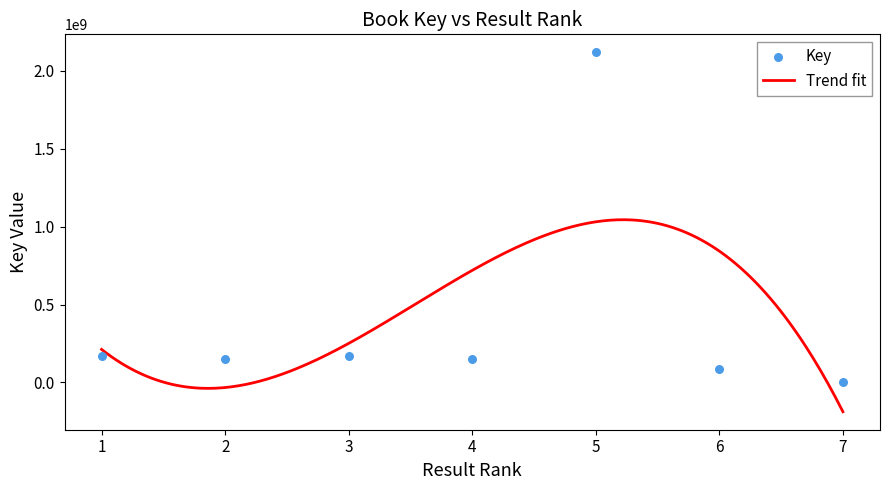

Approximately how many times larger is the value at 6 compared to 2?

0.6